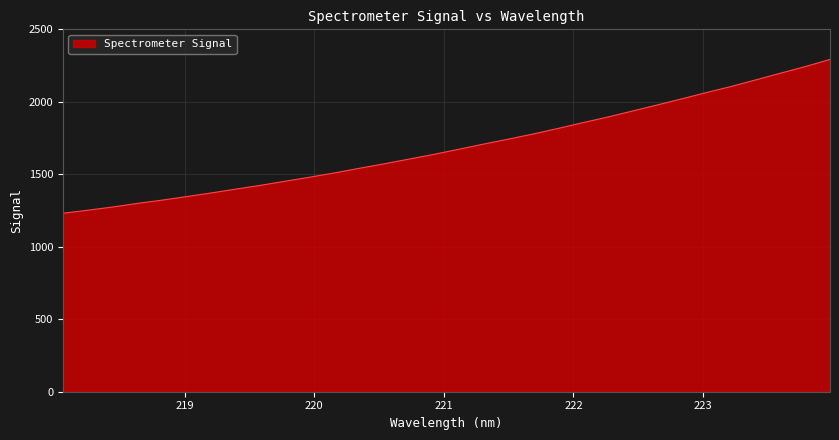

How many categories are shown in the chart?

32